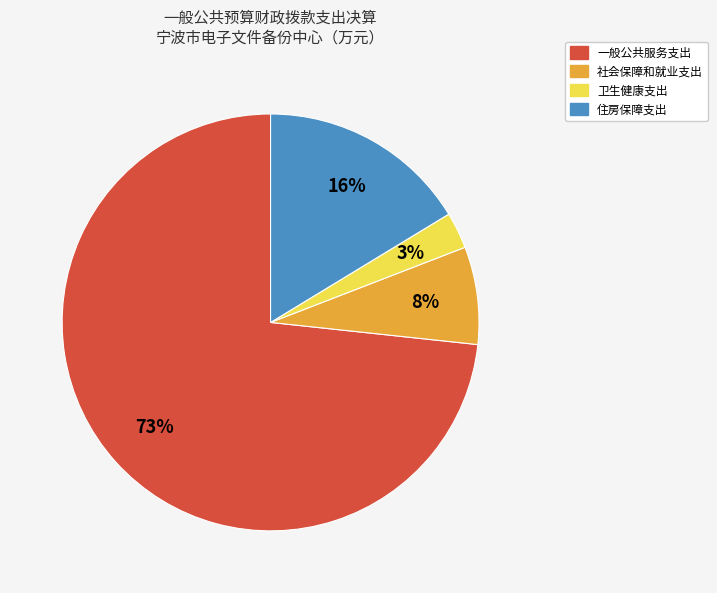

Between 社会保障和就业支出 and 卫生健康支出, which is larger?

社会保障和就业支出